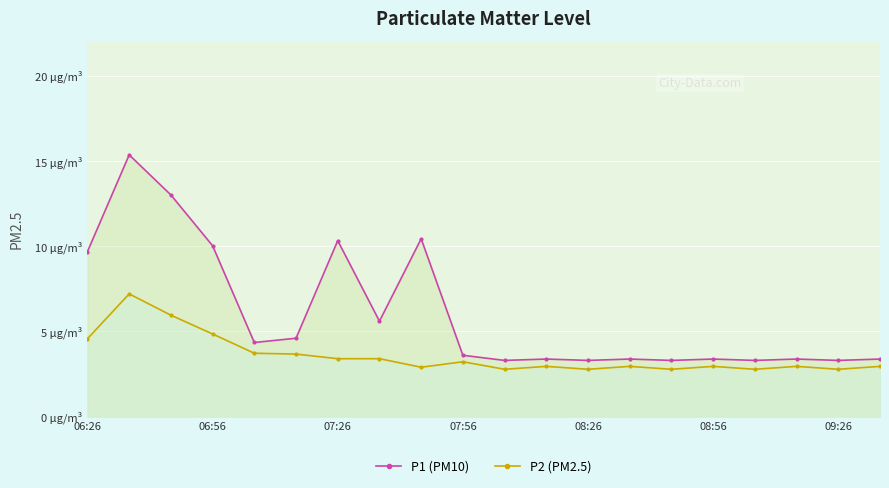

Reading left to right, transcribe all the data shown in this chart.

P1 (PM10): 9.7	15.3	13.0	10.0	4.3	4.6	10.3	5.6	10.4	3.6	3.3	3.4	3.3	3.4	3.3	3.4	3.3	3.4	3.3	3.4
P2 (PM2.5): 4.6	7.2	6.0	4.8	3.7	3.7	3.4	3.4	2.9	3.2	2.8	3.0	2.8	3.0	2.8	3.0	2.8	3.0	2.8	3.0